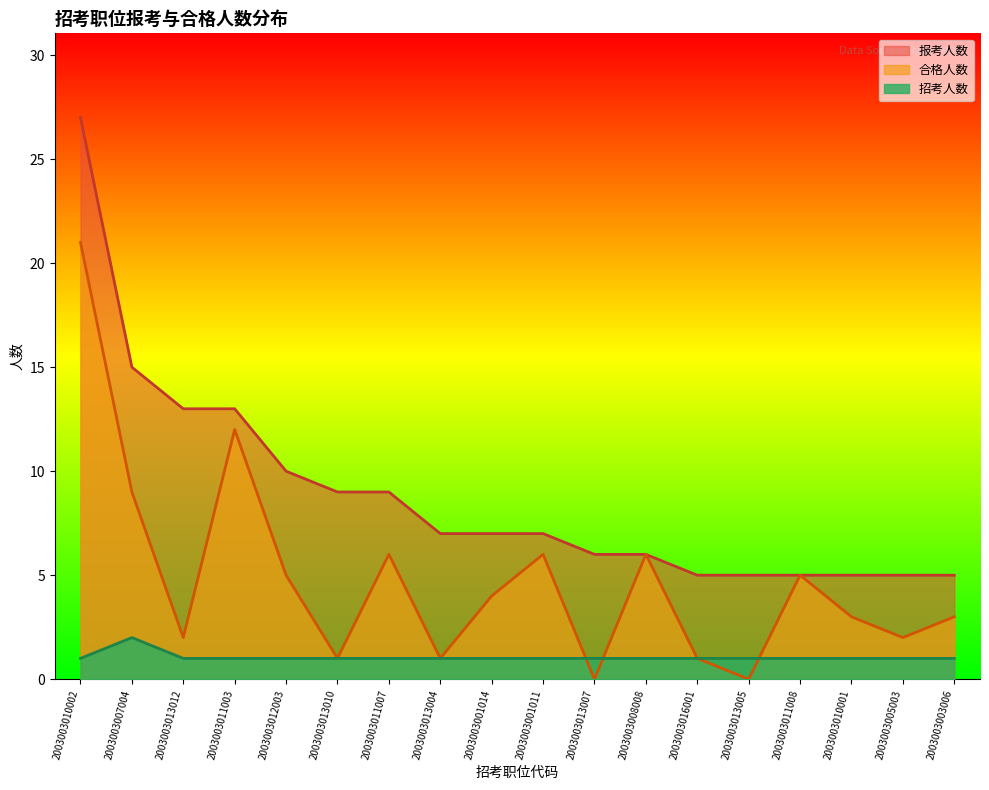

List the labels in order of 报考人数 value, smallest first.

2003003016001, 2003003013005, 2003003011008, 2003003010001, 2003003005003, 2003003003006, 2003003013007, 2003003008008, 2003003013004, 2003003001014, 2003003001011, 2003003013010, 2003003011007, 2003003012003, 2003003013012, 2003003011003, 2003003007004, 2003003010002